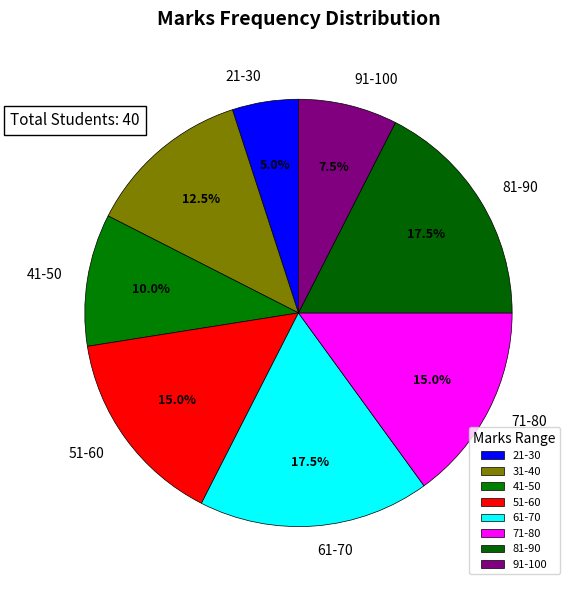

Does any single category account for the majority?

No